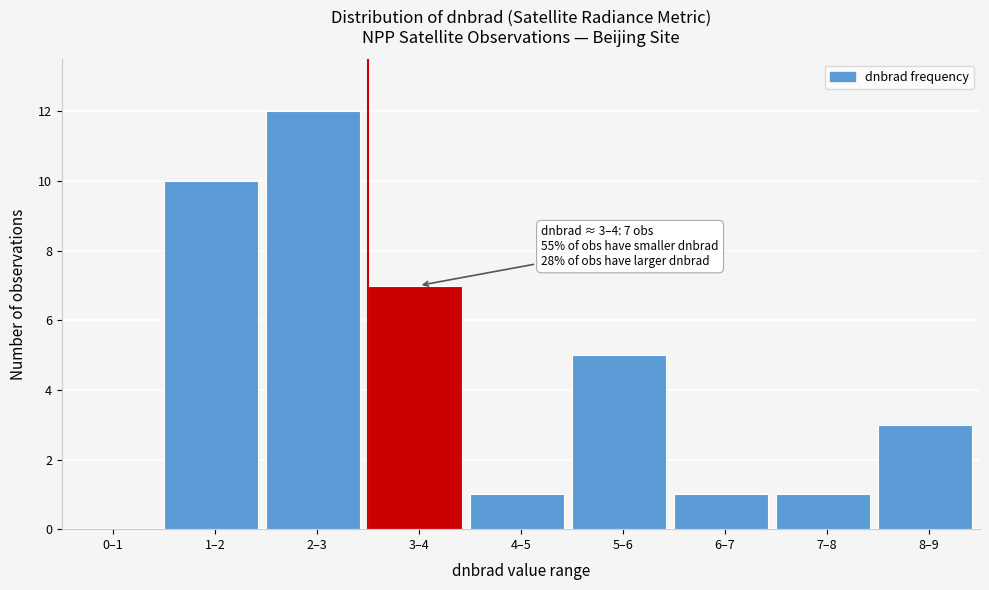

Reading left to right, what are all the values shown in this chart?

0–1=0	1–2=10	2–3=12	3–4=7	4–5=1	5–6=5	6–7=1	7–8=1	8–9=3